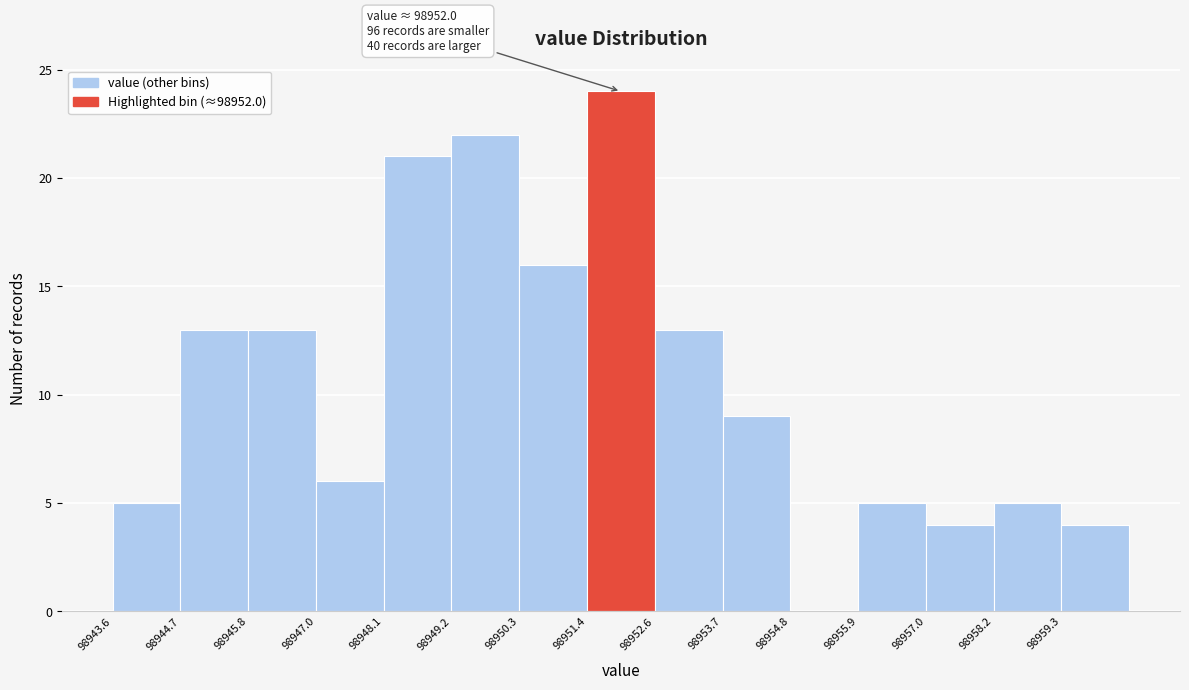

Which range on the x-axis has the tallest bar?

98951.44 to 98952.56